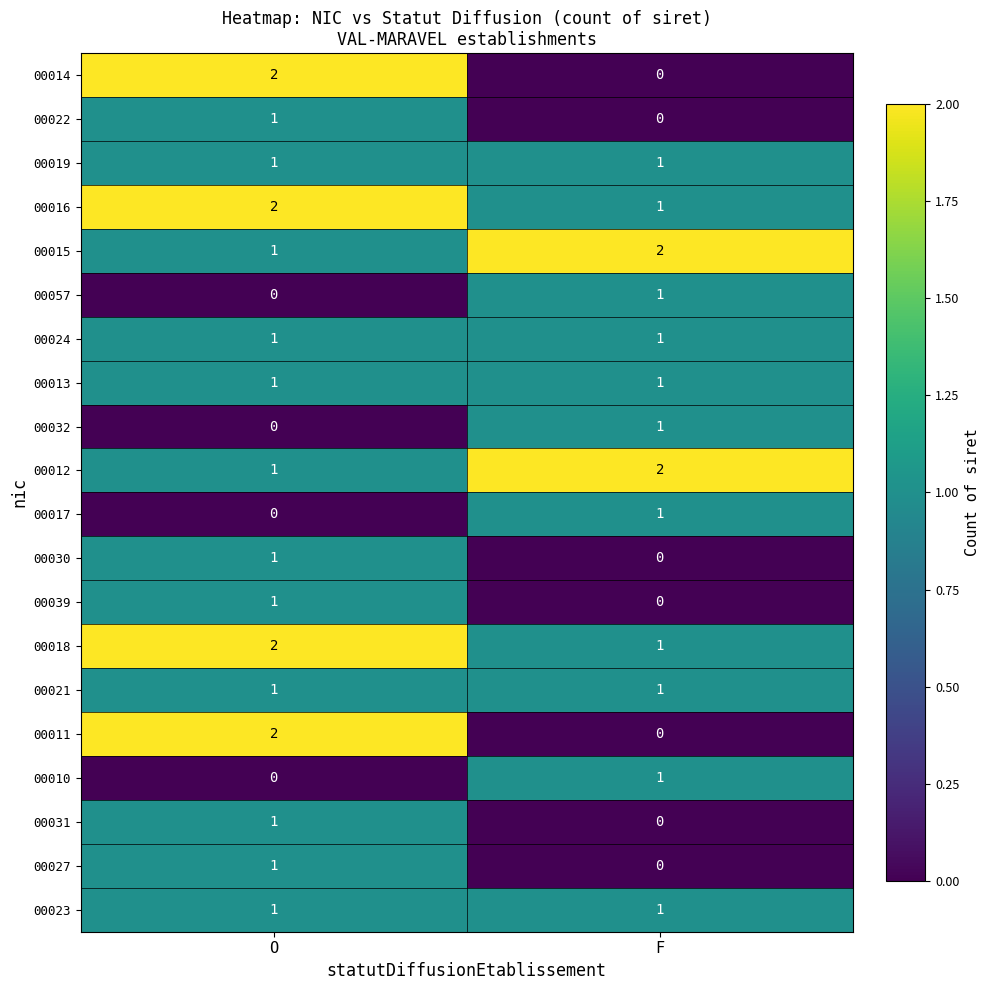

What is the difference between the highest and lowest values at F?

2